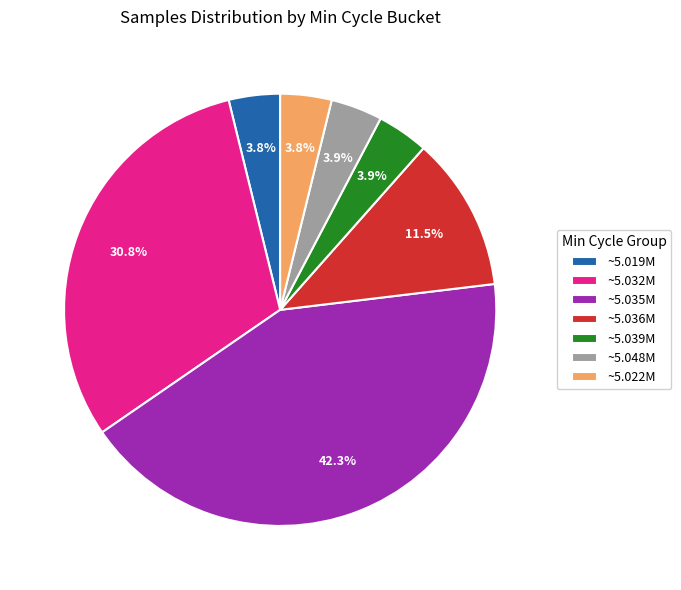

Between ~5.019M and ~5.035M, which is larger?

~5.035M